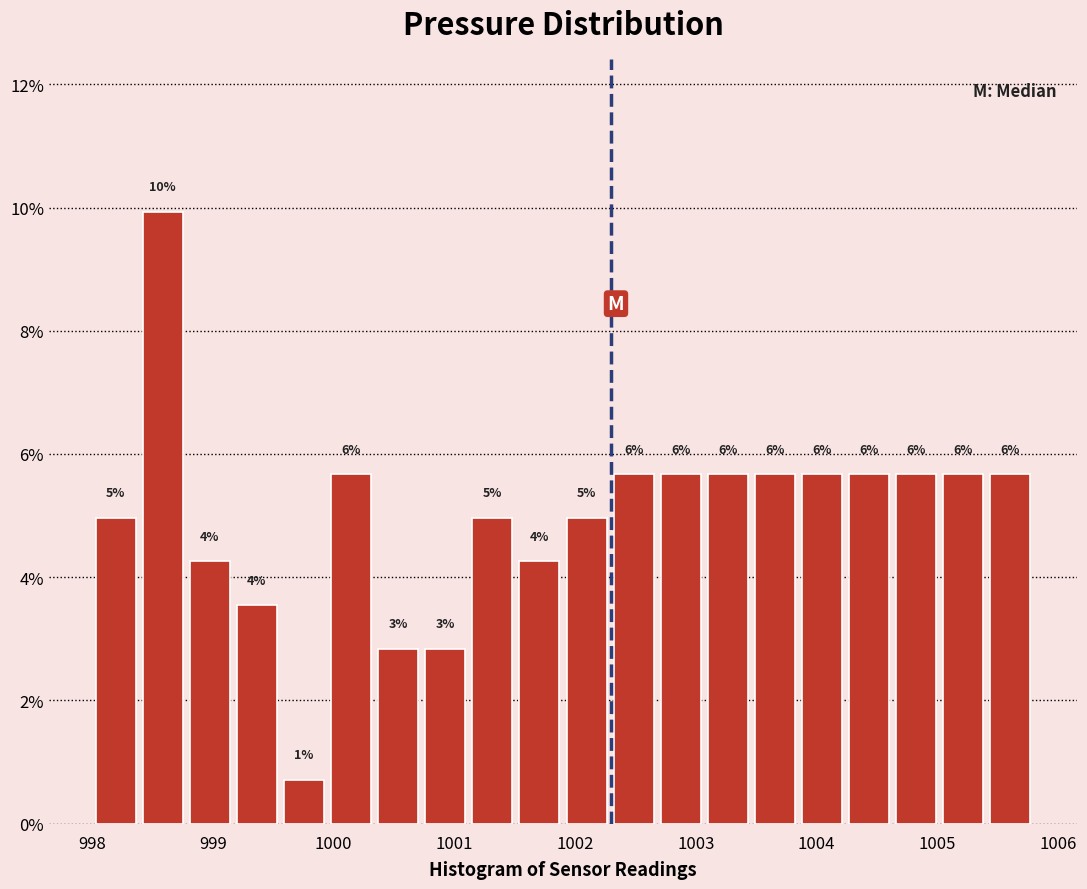

Read against the x-axis, roughly where is the centre of the tallest bar?

998.6